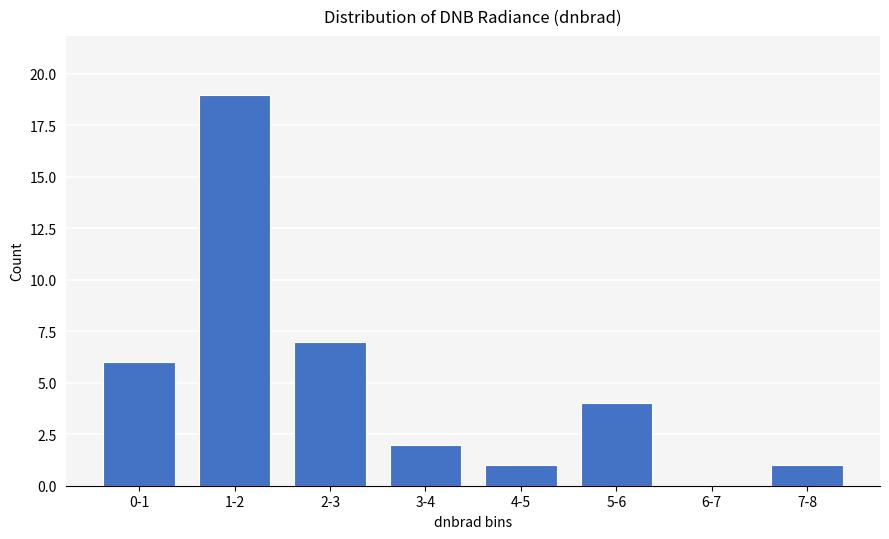

Reading right to left, extract all data points from this chart.

7-8=1	6-7=0	5-6=4	4-5=1	3-4=2	2-3=7	1-2=19	0-1=6